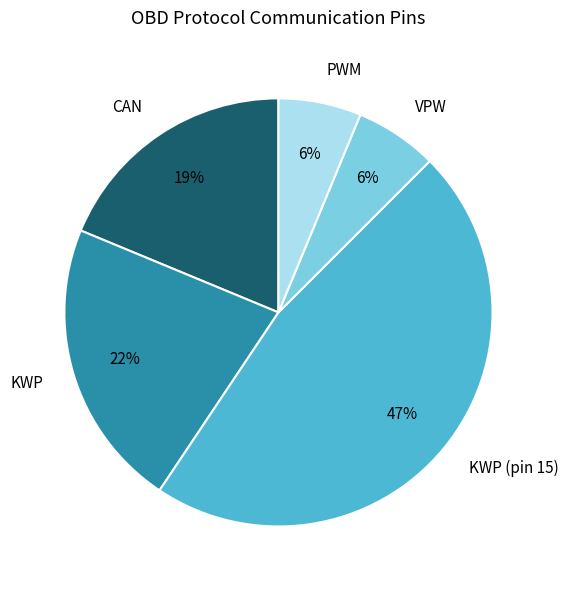

True or false: CAN accounts for 19% of the total.

True